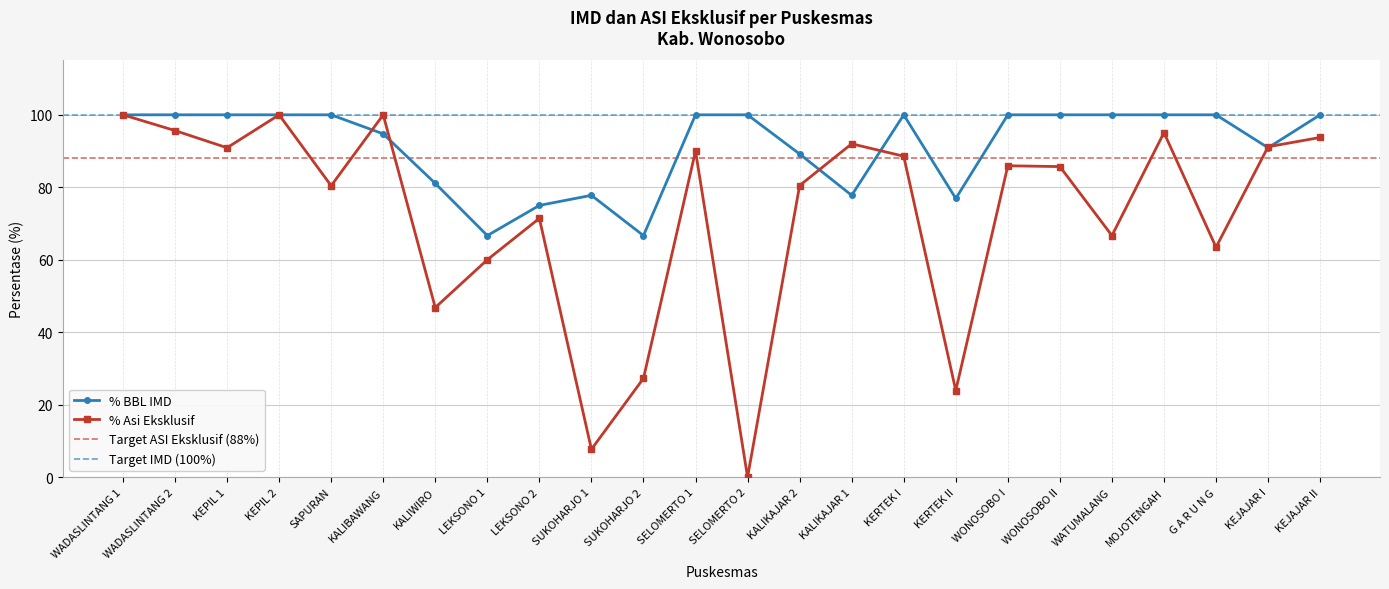

What is the average value of the % Asi Eksklusif series?

72.4